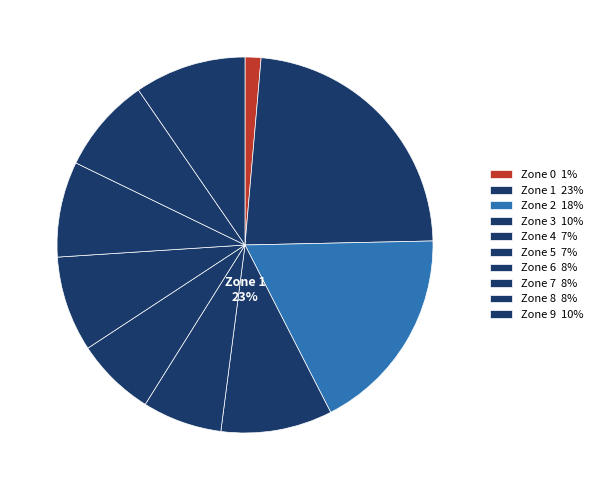

Is there a majority slice in this chart?

No